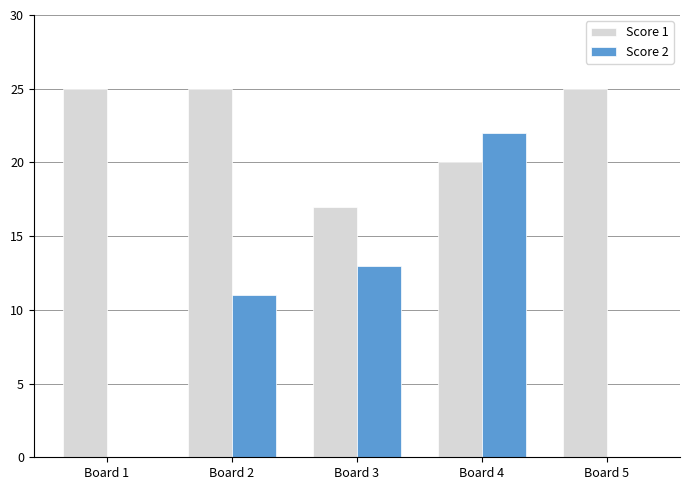

What is the total value across all series at Board 4?

42